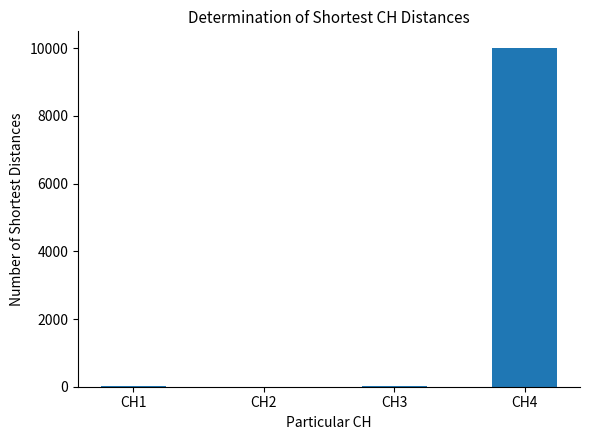

How many categories are shown in the chart?

4